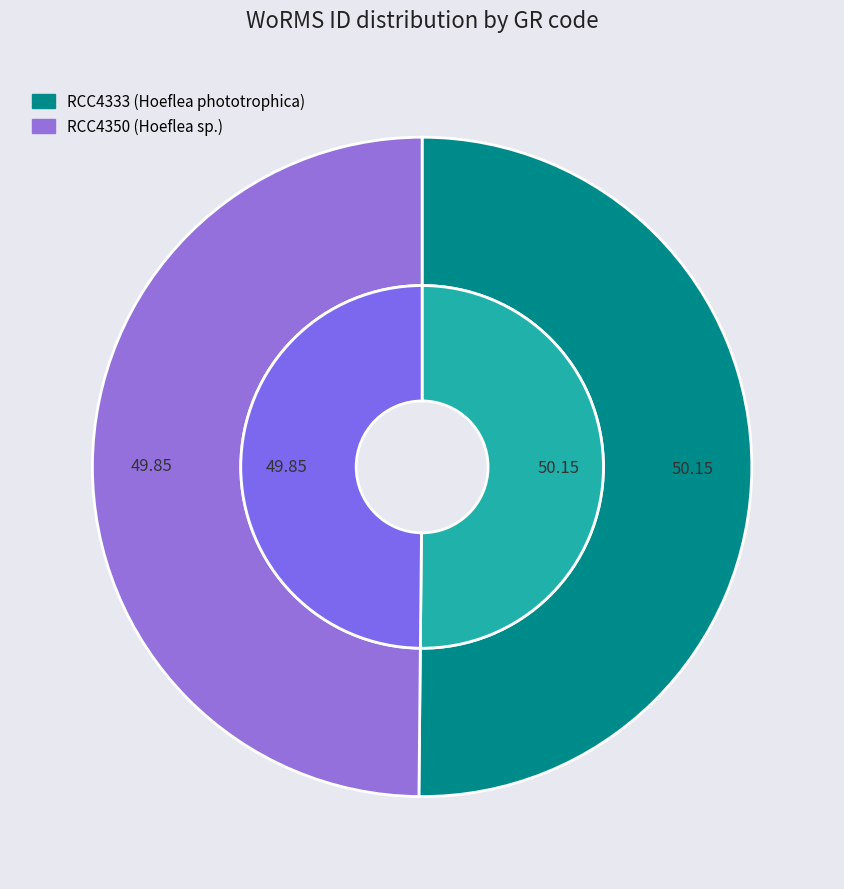

What percentage is the RCC4333 slice, to the nearest percent?

50%